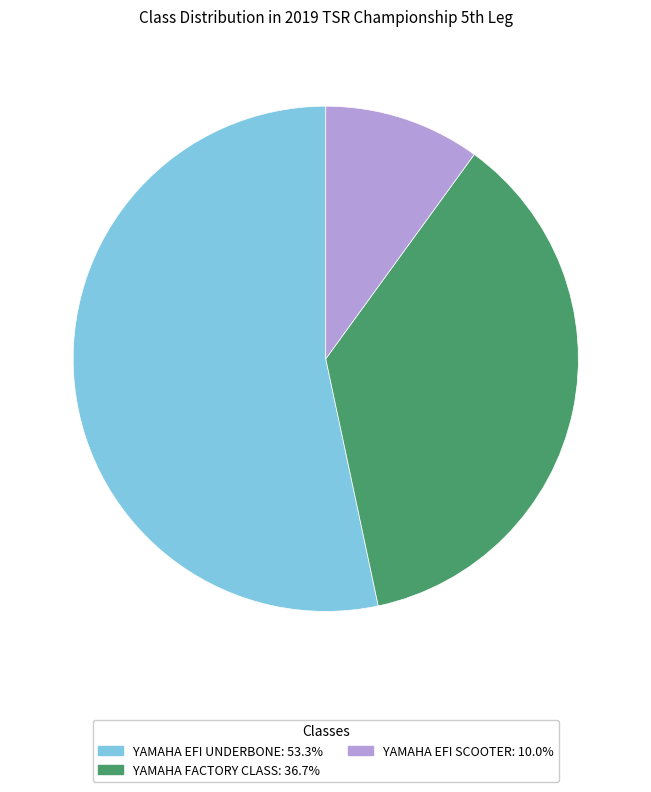

Do YAMAHA EFI UNDERBONE and YAMAHA FACTORY CLASS together represent more than half of the pie?

Yes